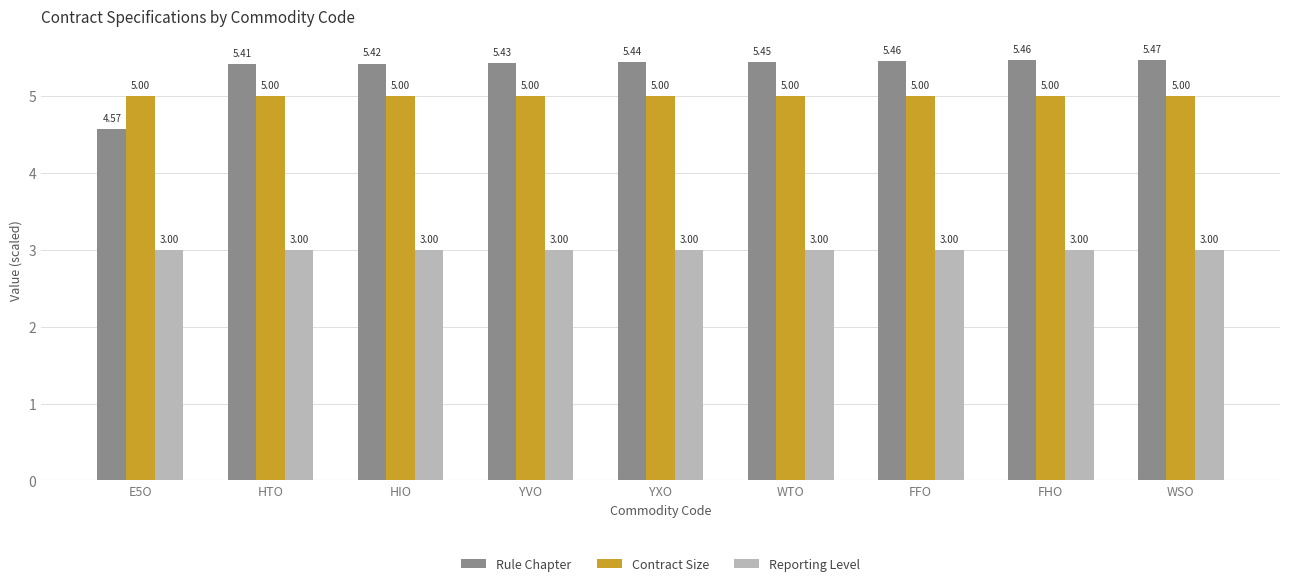

What is the label of the 1st bar from the left?

E5O